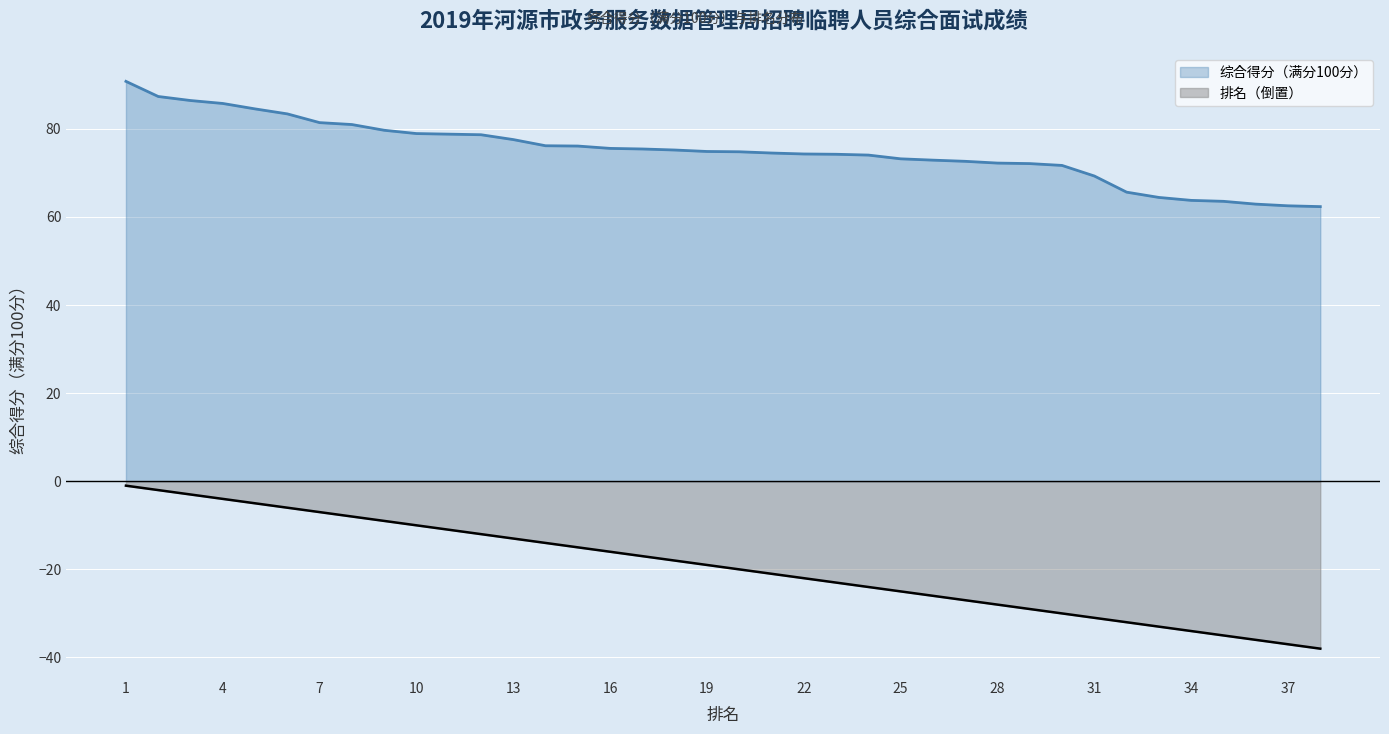

Reading right to left, what are all the values shown in this chart?

综合得分（满分100分）: 38=62.4	37=62.5	36=62.9	35=63.5	34=63.8	33=64.4	32=65.6	31=69.3	30=71.7	29=72.1	28=72.2	27=72.6	26=72.9	25=73.2	24=74.0	23=74.2	22=74.3	21=74.5	20=74.8	19=74.9	18=75.2	17=75.4	16=75.6	15=76.1	14=76.2	13=77.6	12=78.7	11=78.8	10=78.9	9=79.7	8=81.0	7=81.4	6=83.4	5=84.5	4=85.8	3=86.4	2=87.3	1=90.8
排名: 38=-38.0	37=-37.0	36=-36.0	35=-35.0	34=-34.0	33=-33.0	32=-32.0	31=-31.0	30=-30.0	29=-29.0	28=-28.0	27=-27.0	26=-26.0	25=-25.0	24=-24.0	23=-23.0	22=-22.0	21=-21.0	20=-20.0	19=-19.0	18=-18.0	17=-17.0	16=-16.0	15=-15.0	14=-14.0	13=-13.0	12=-12.0	11=-11.0	10=-10.0	9=-9.0	8=-8.0	7=-7.0	6=-6.0	5=-5.0	4=-4.0	3=-3.0	2=-2.0	1=-1.0